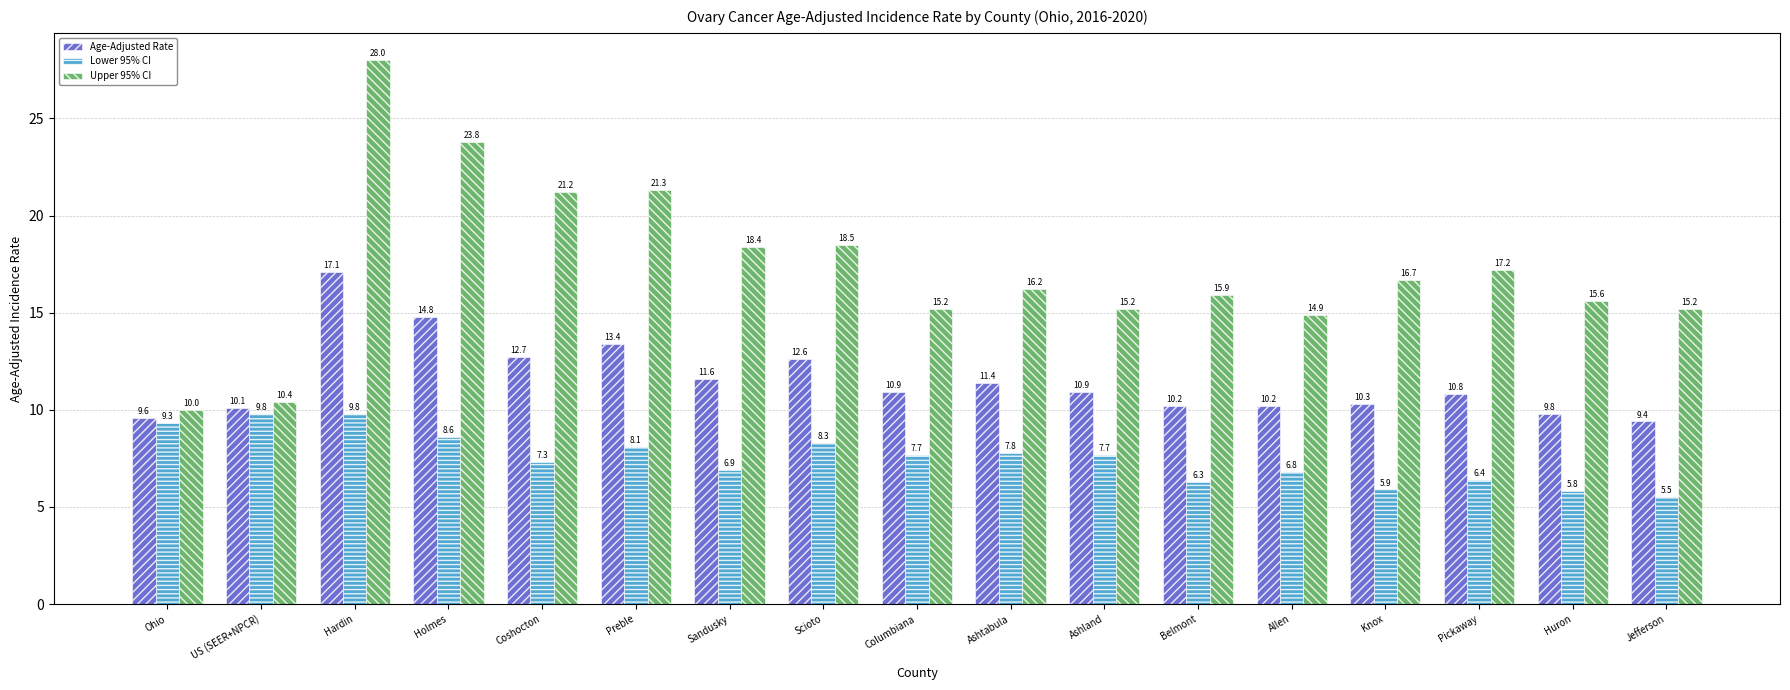

Rank the series by their average value, from highest to lowest.

Upper 95% CI, Age-Adjusted Rate, Lower 95% CI